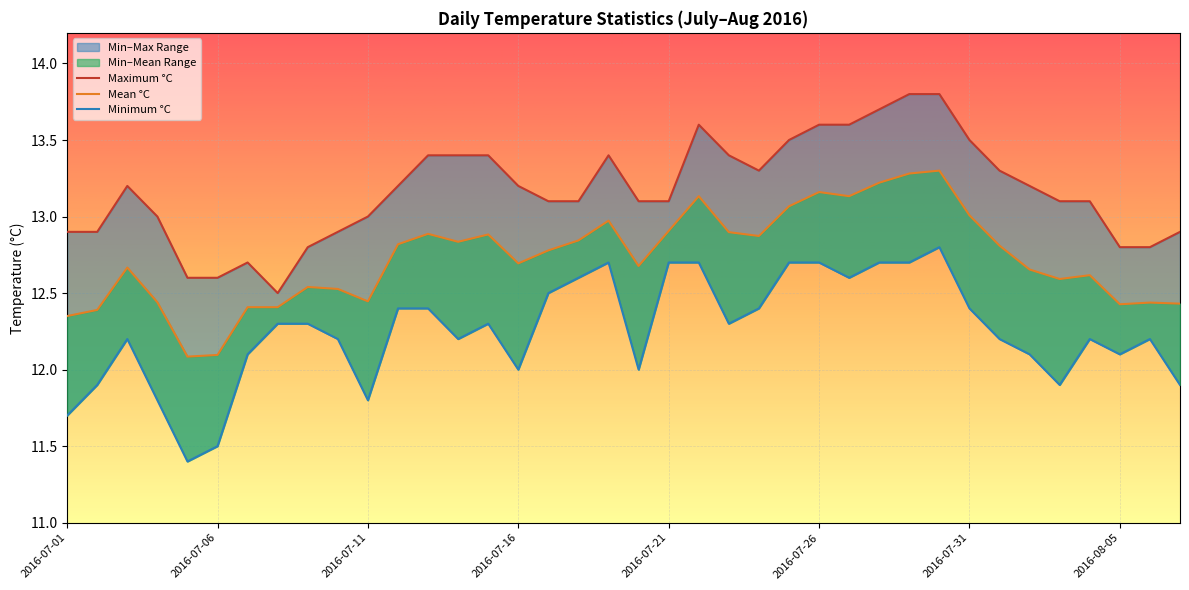

In Mean °C, how many points are lower than both neighbors (excluding endpoints)?

9